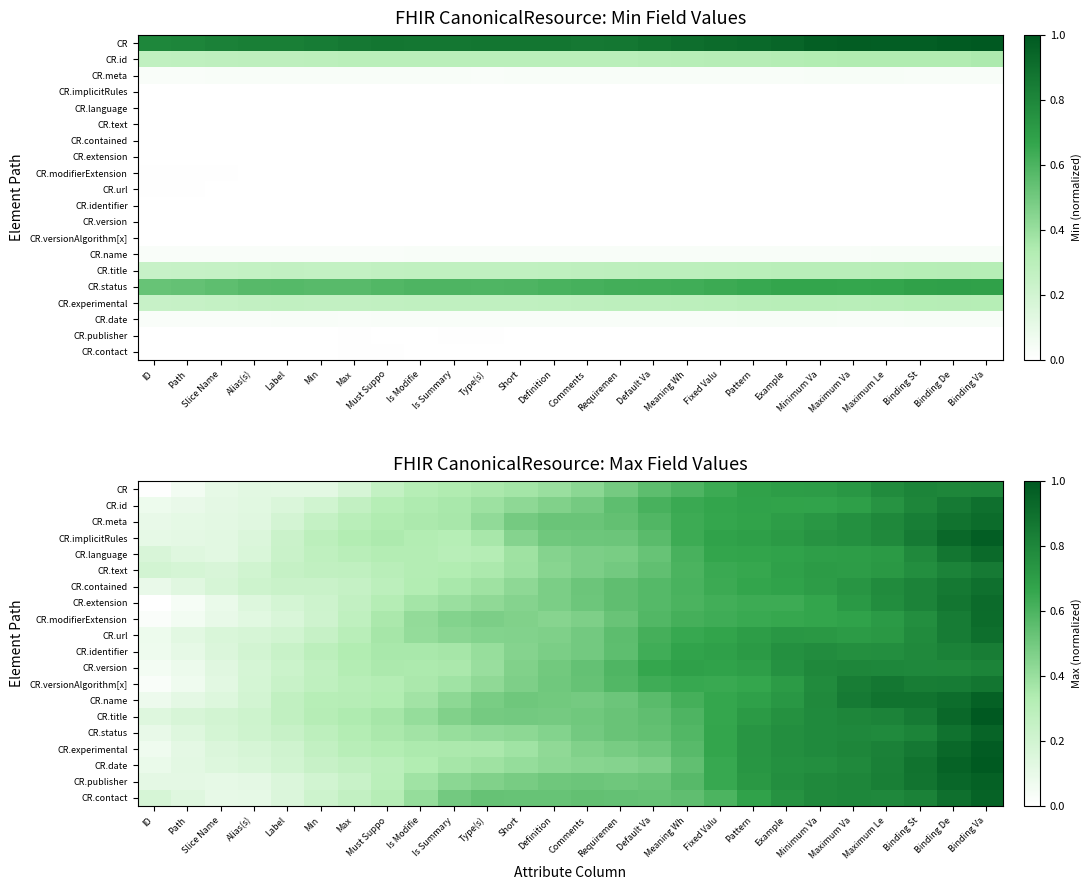

How many data points does each series have?

26